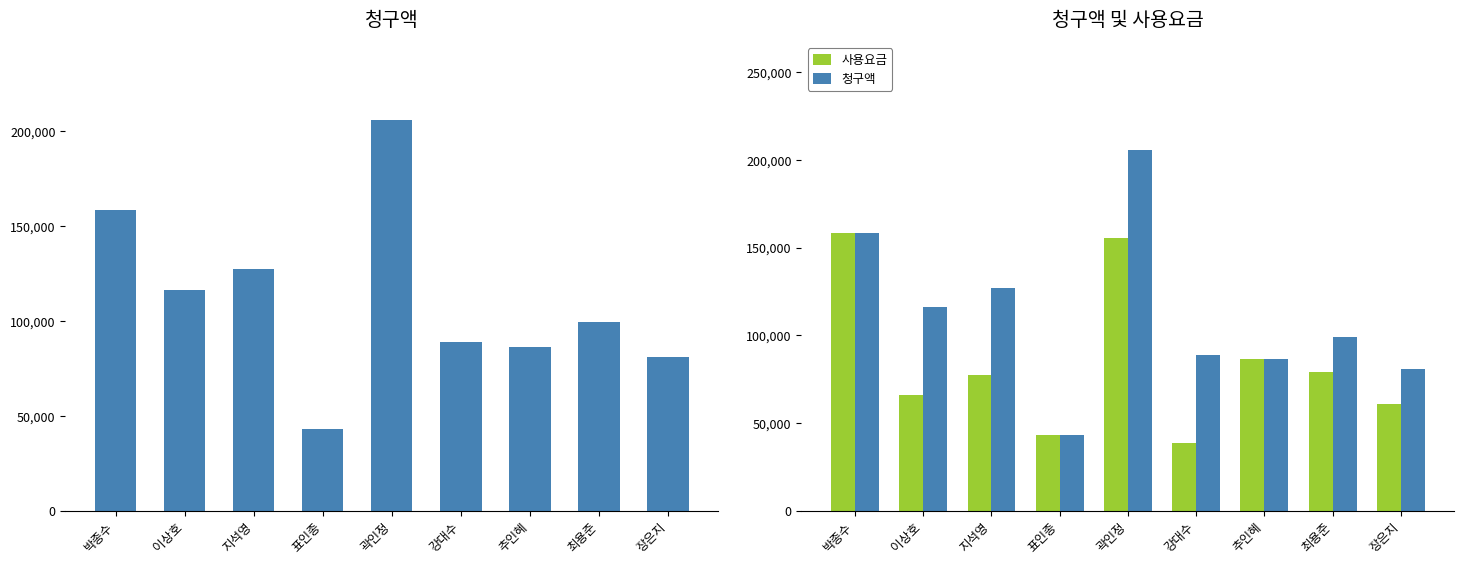

What is the label of the 9th bar from the right?

박종수